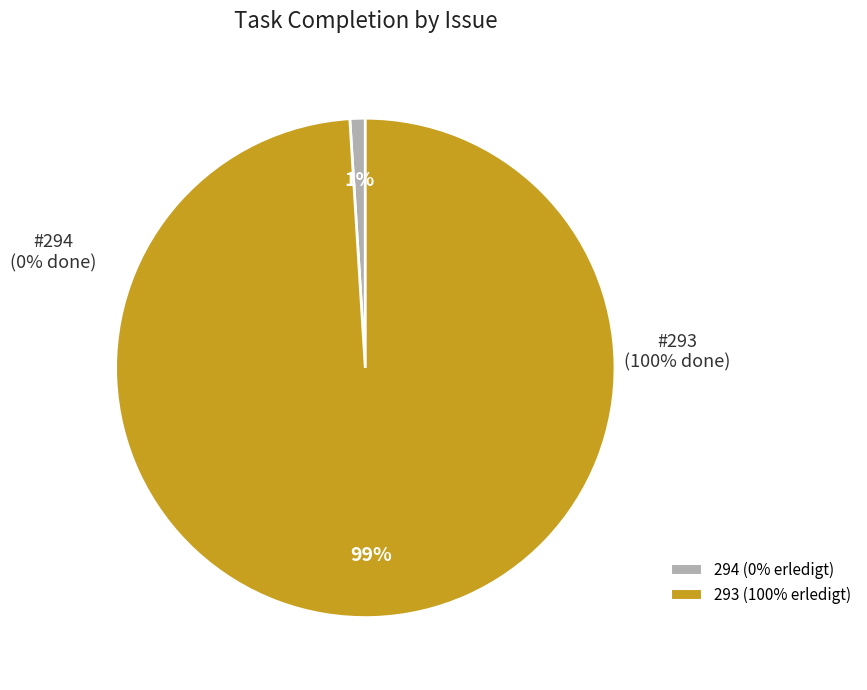

What is the change in value from 294 to 293?

+100